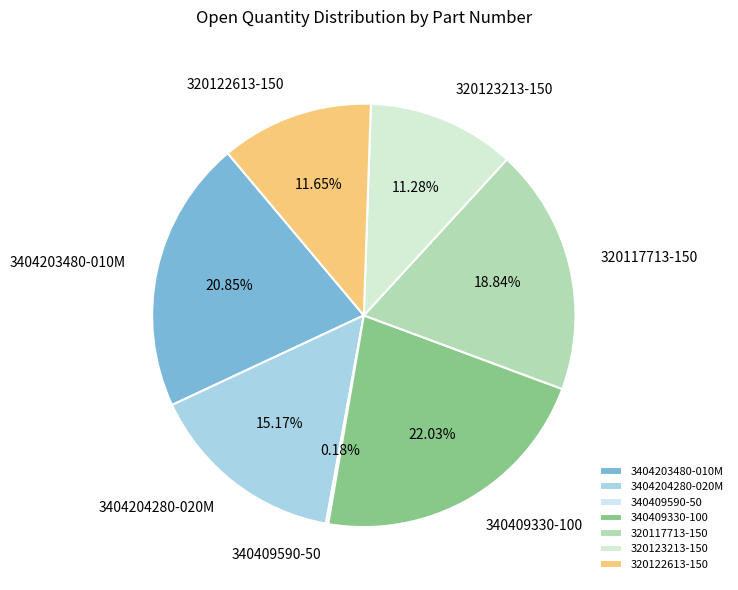

Between 340409330-100 and 3404204280-020M, which is larger?

340409330-100